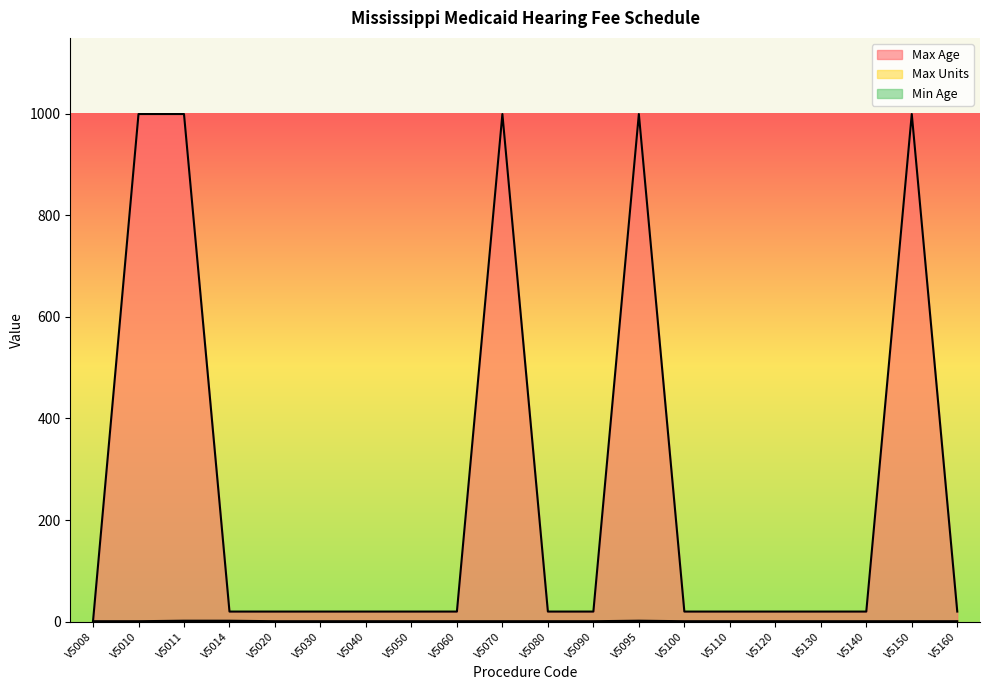

Reading left to right, list all the values displayed in this chart.

Max Age: 1	999	999	20	20	20	20	20	20	999	20	20	999	20	20	20	20	20	999	20
Max Units: 1	1	2	2	1	1	1	1	1	1	1	1	2	1	1	1	1	1	1	1